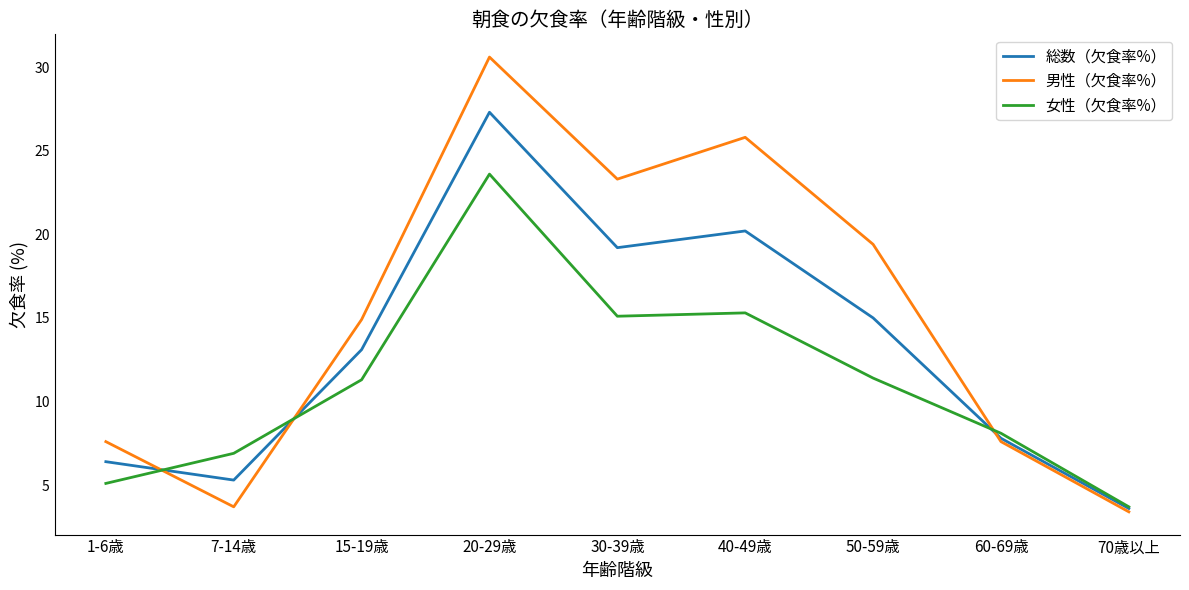

Between 20-29歳 and 30-39歳, which series saw the biggest shift?

女性（欠食率%）